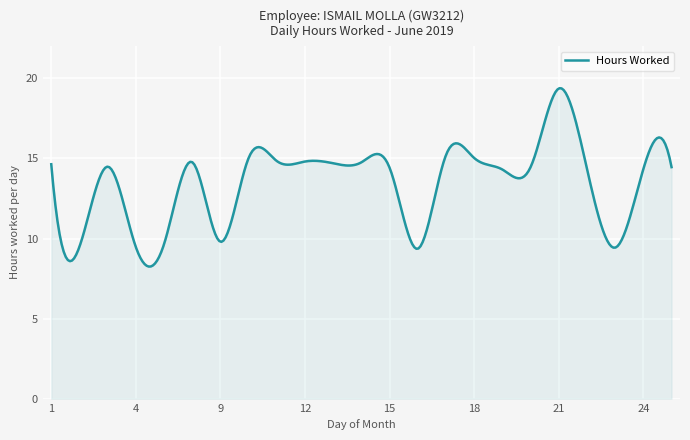

What is the difference between the maximum and minimum values?

11.1